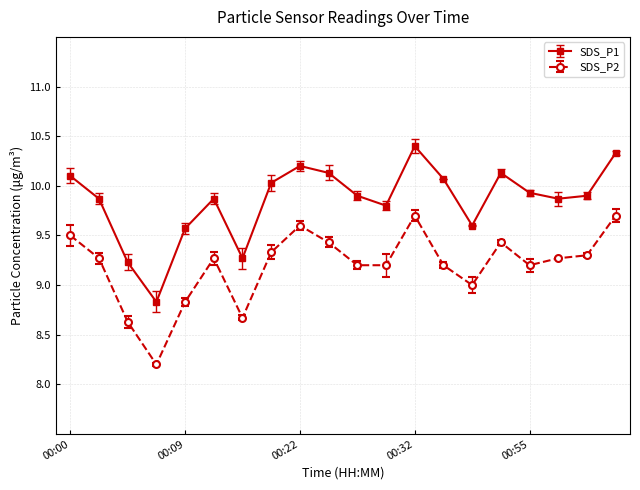

Which series has the widest spread of values?

SDS_P1